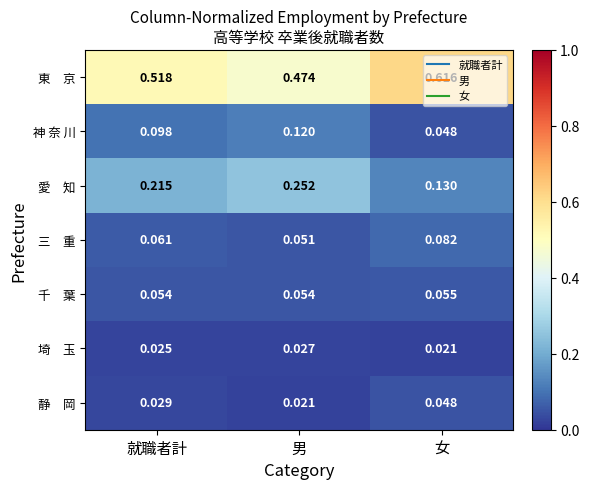

Which category has the highest value across all series?

女